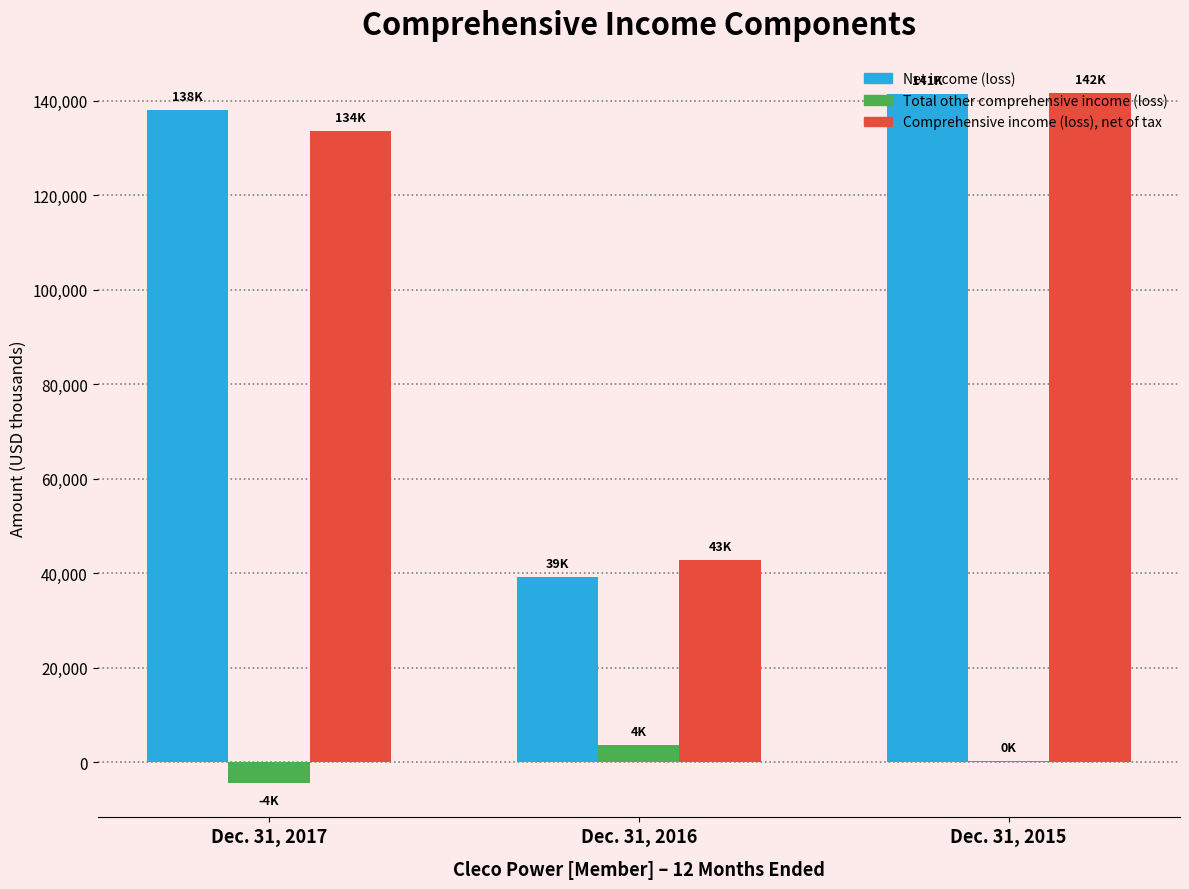

At which label is Comprehensive income (loss), net of tax closest to 92172?

Dec. 31, 2017